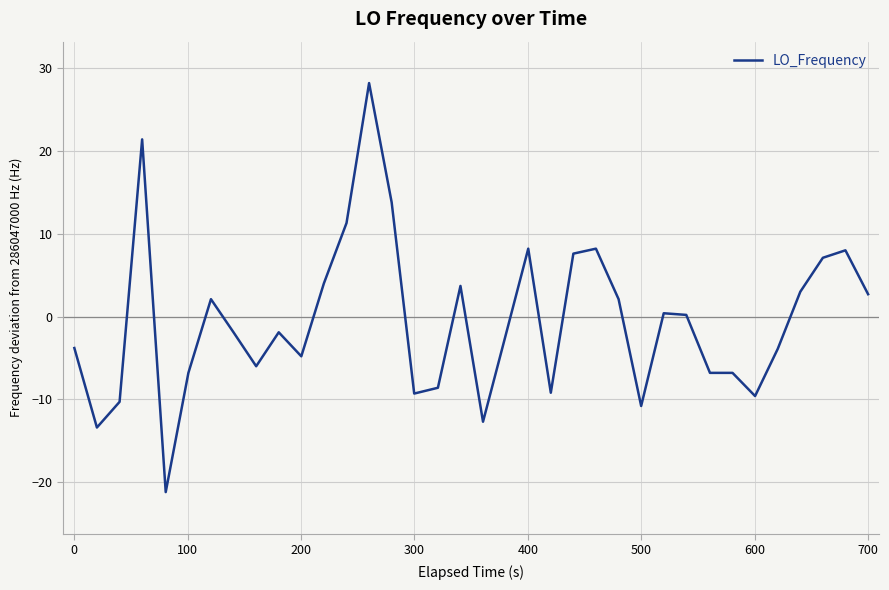

What is the minimum value shown in the chart?

-21.2